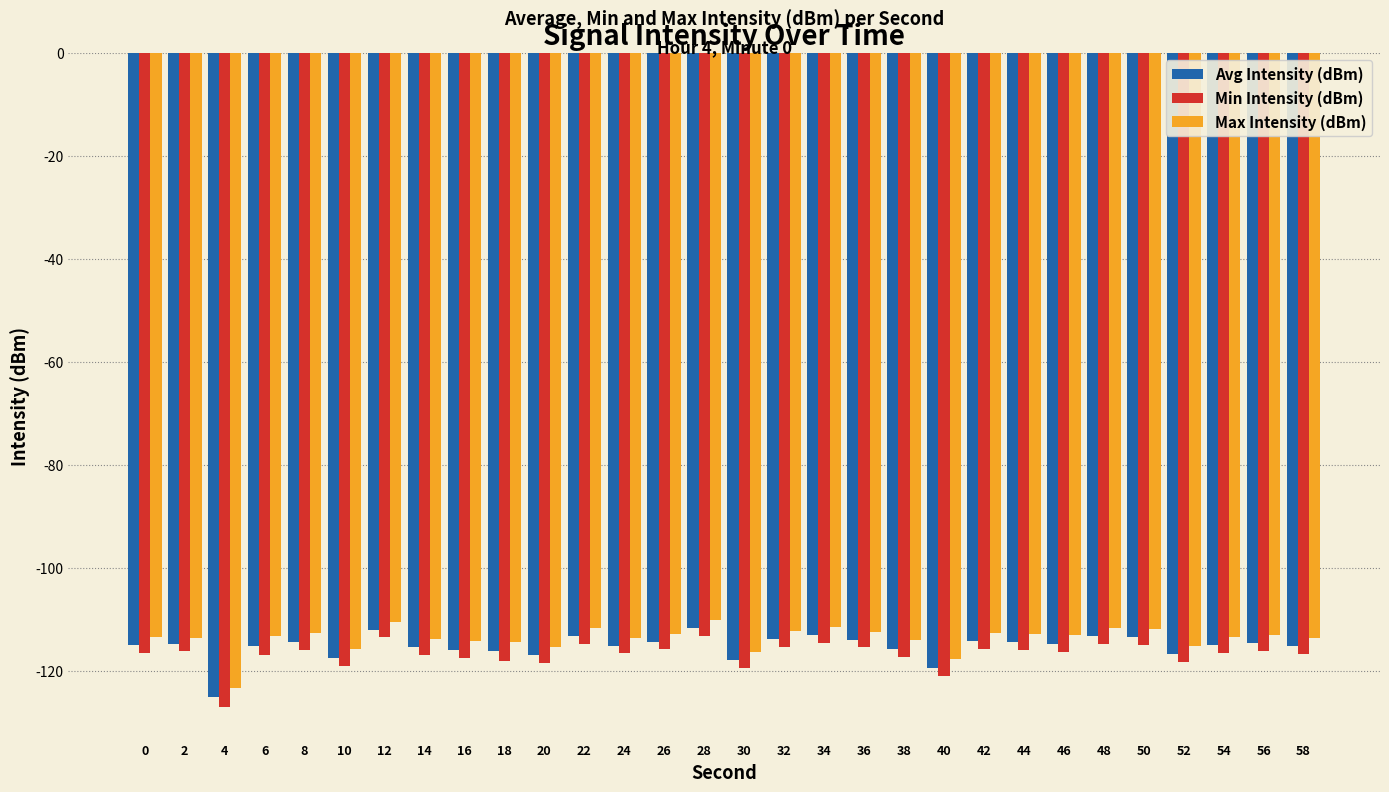

What is the difference between the highest and lowest values at 6?

3.7